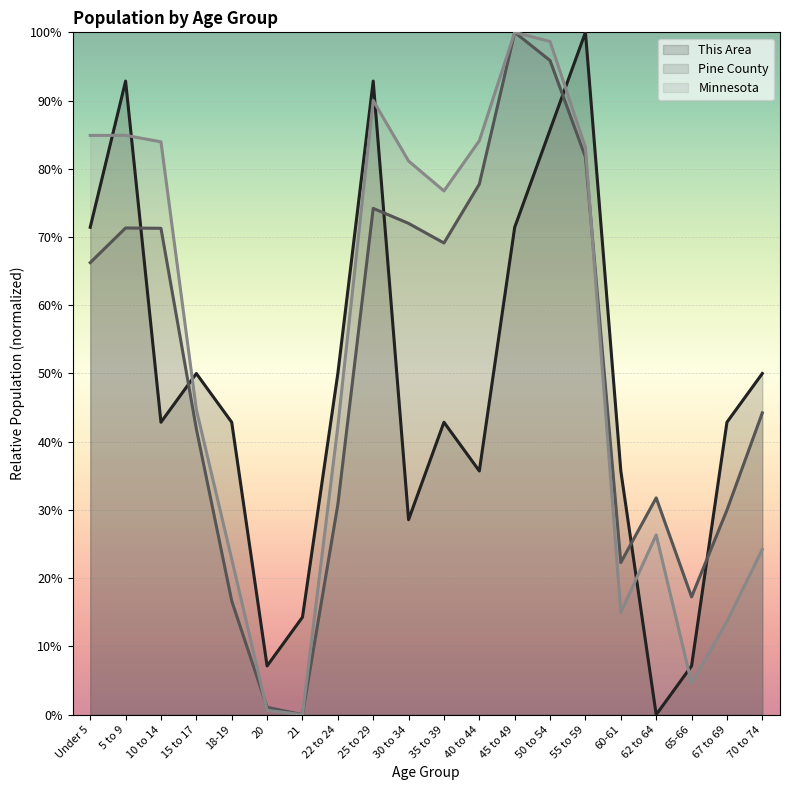

Which series has the largest range (max minus min)?

Minnesota